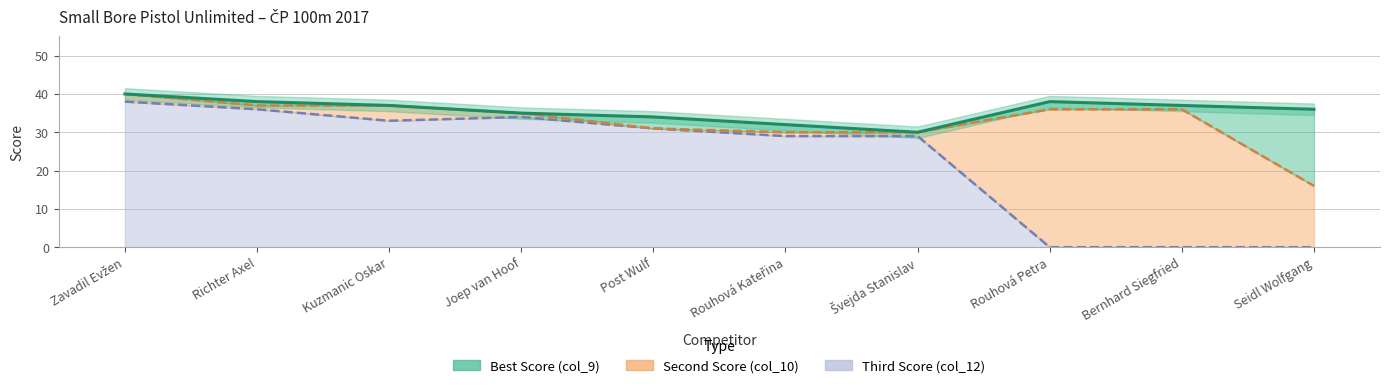

At which label is Third Score (col_12) closest to 19?

Rouhová Kateřina